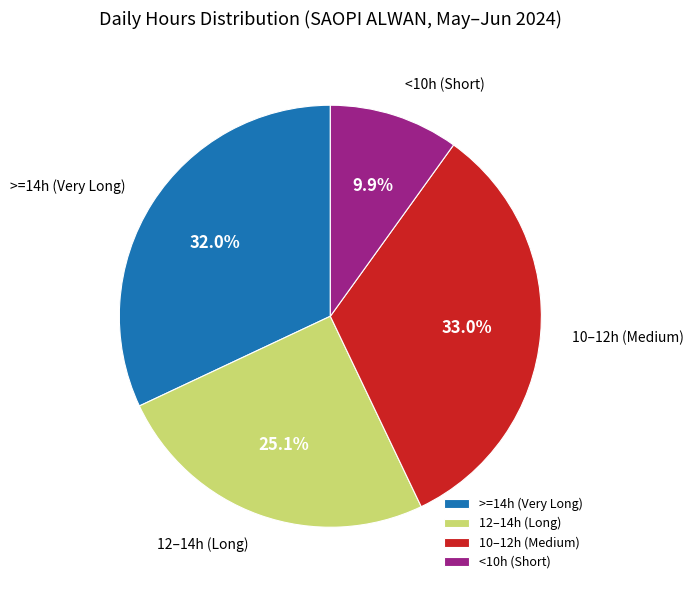

How many segments does this pie chart have?

4